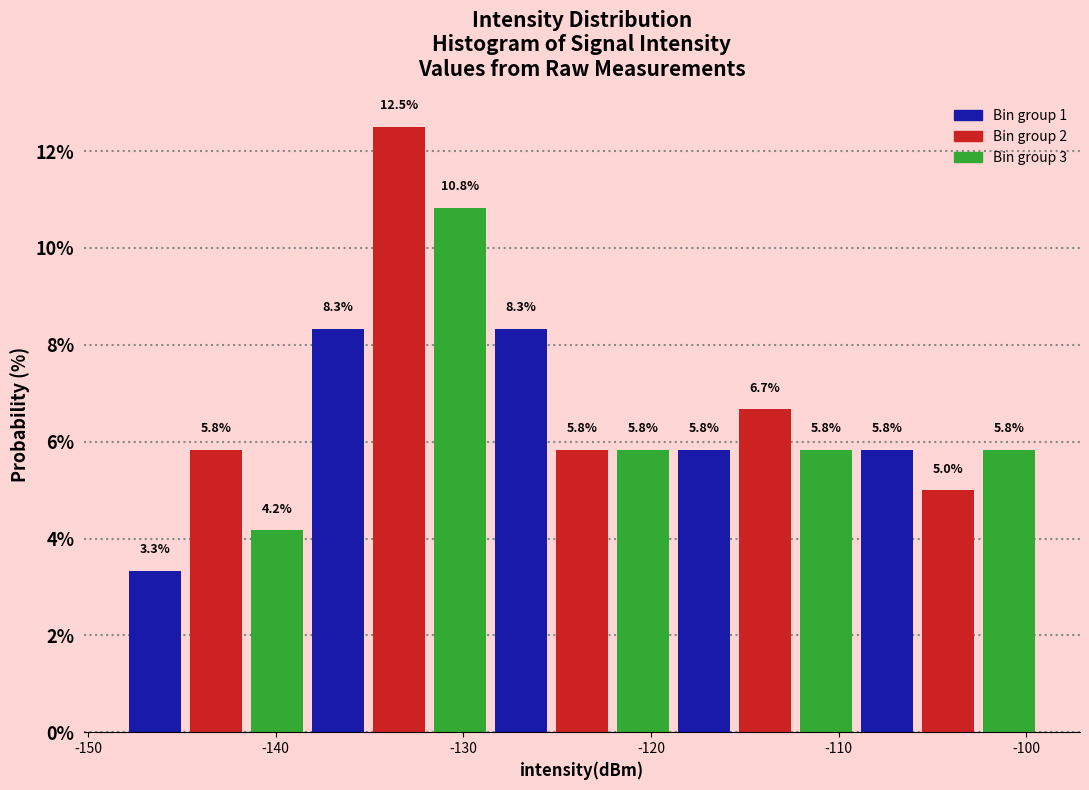

Around what value on the x-axis is the tallest bar? Give the approximate position of its centre, as read against the axis.

-133